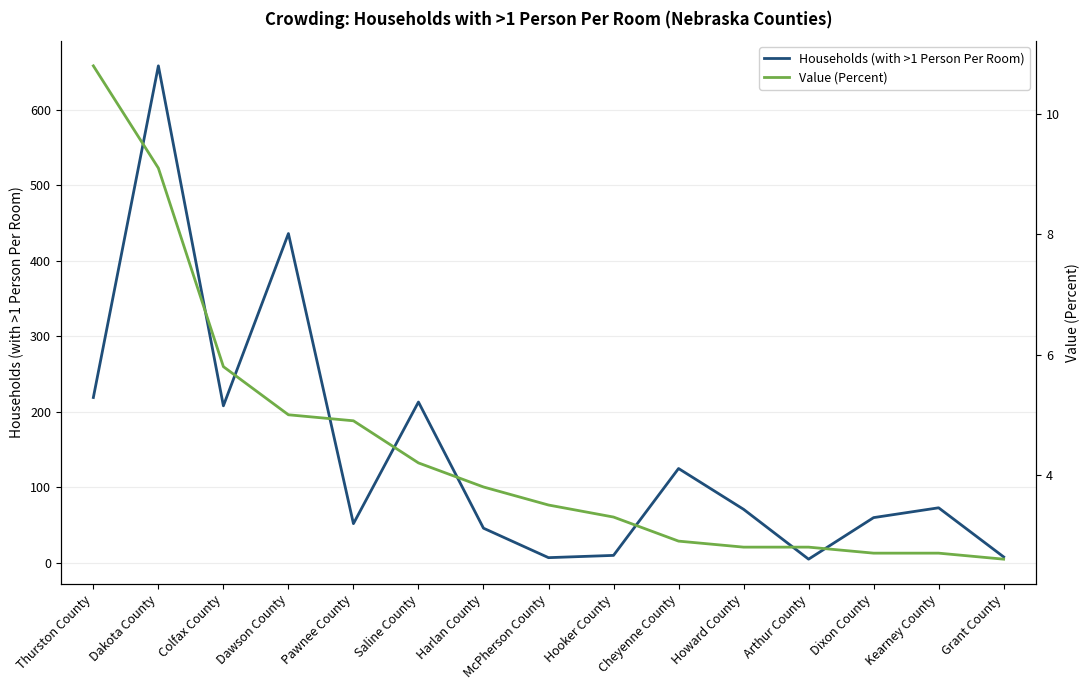

What is the spread (max minus min) of values at Howard County?

68.2